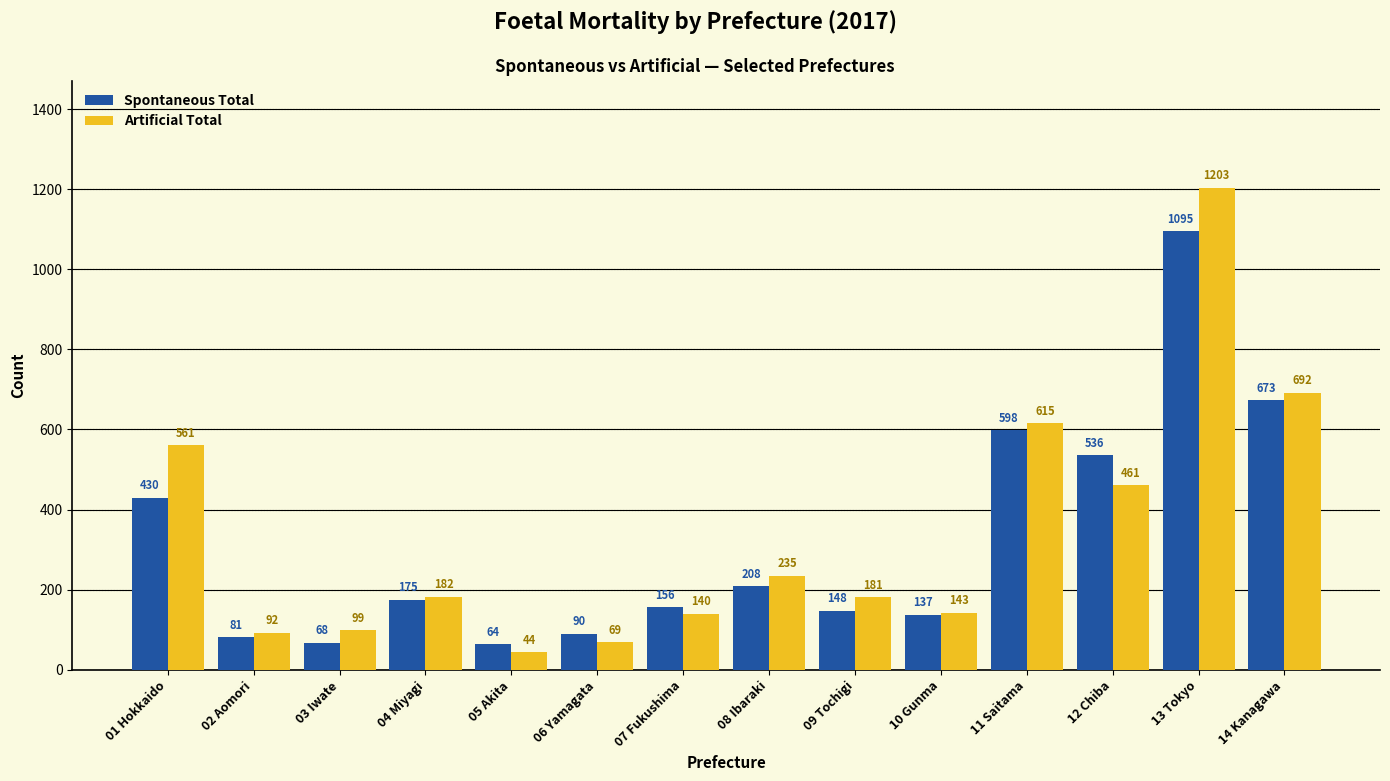

What is the total value across all series at 12 Chiba?

997